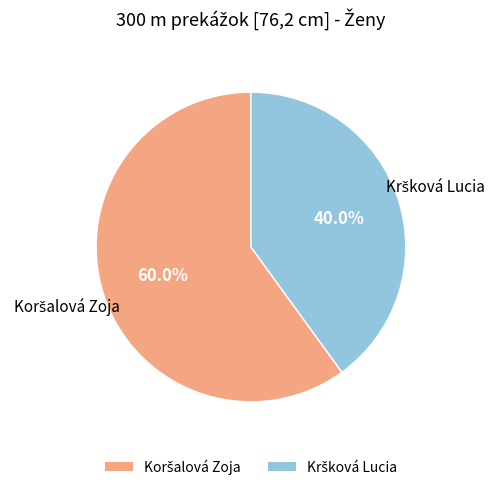

Does any single category account for the majority?

Yes